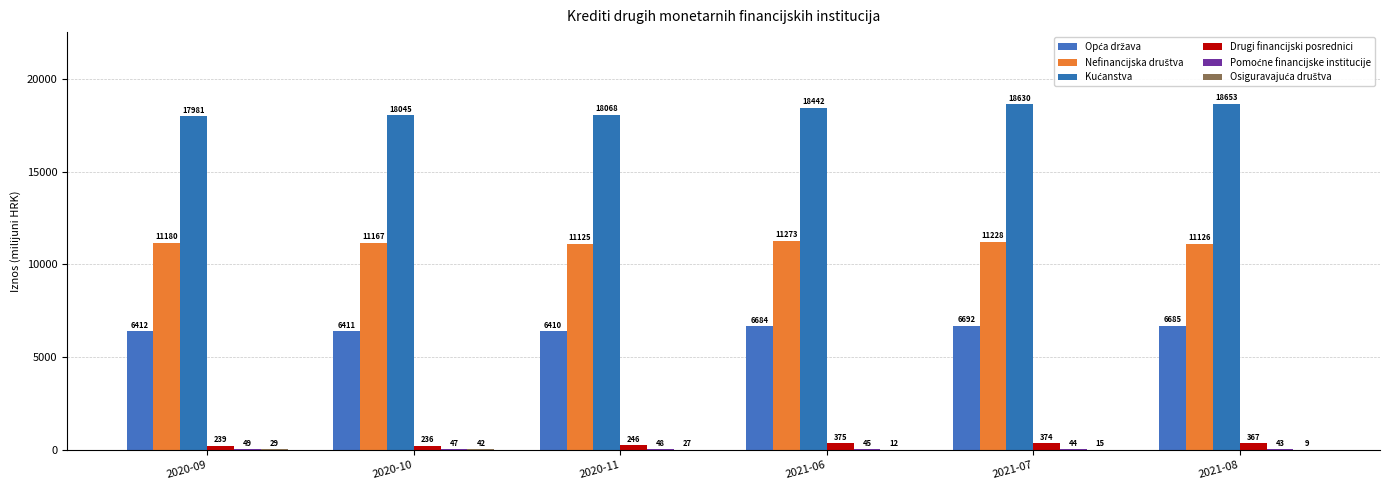

Rank the categories by Pomoćne financijske institucije value from highest to lowest.

2020-09, 2020-11, 2020-10, 2021-06, 2021-07, 2021-08